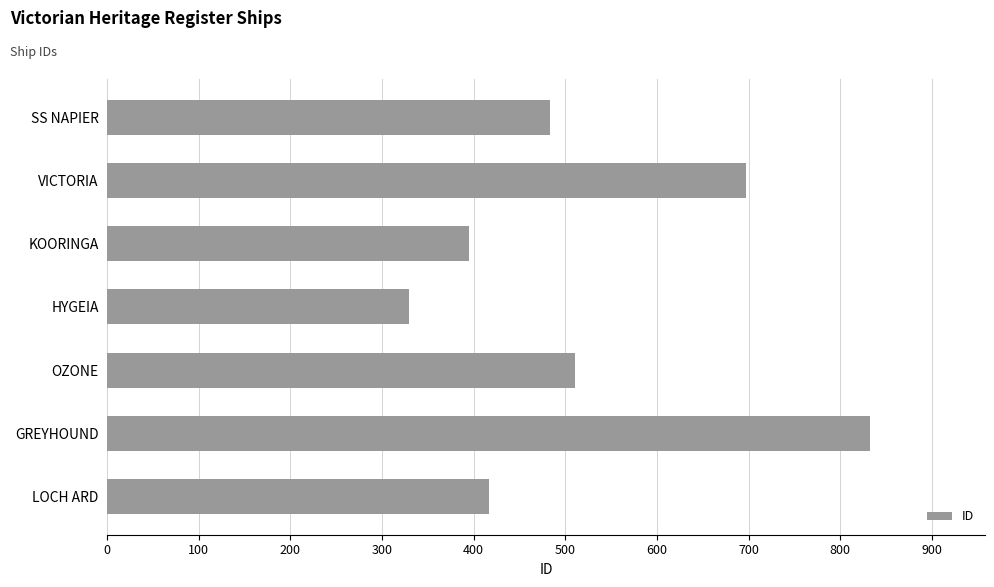

Reading bottom to top, extract all data points from this chart.

LOCH ARD=417	GREYHOUND=833	OZONE=511	HYGEIA=329	KOORINGA=395	VICTORIA=697	SS NAPIER=483